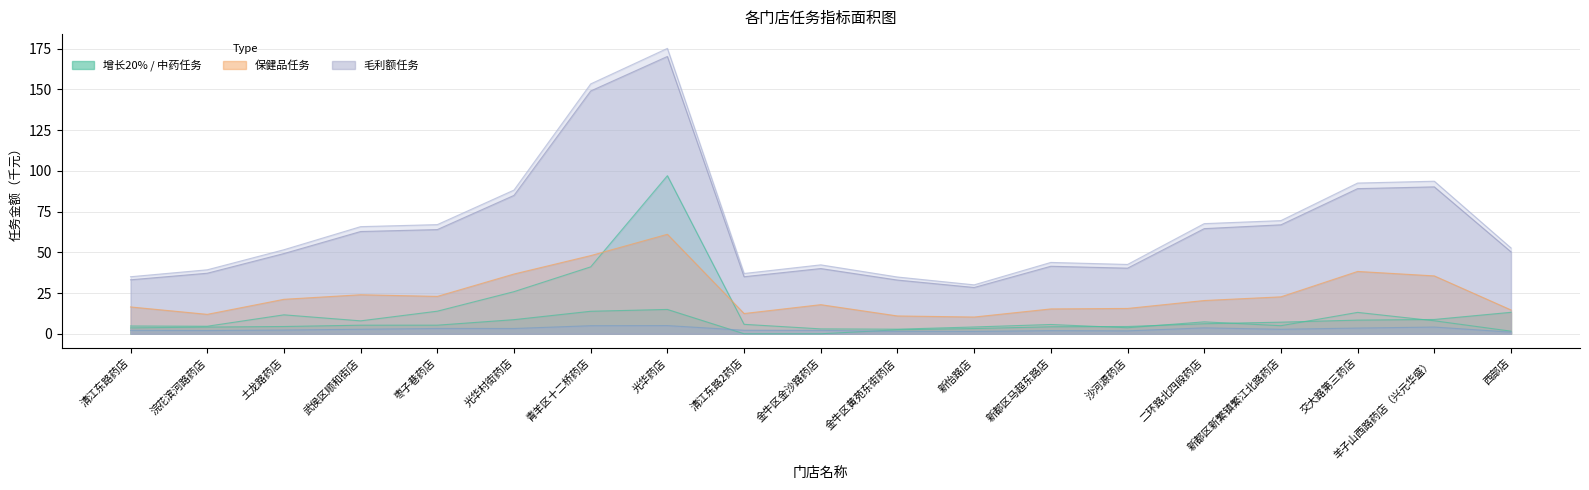

What is the maximum value for 7月中药任务?

97.1